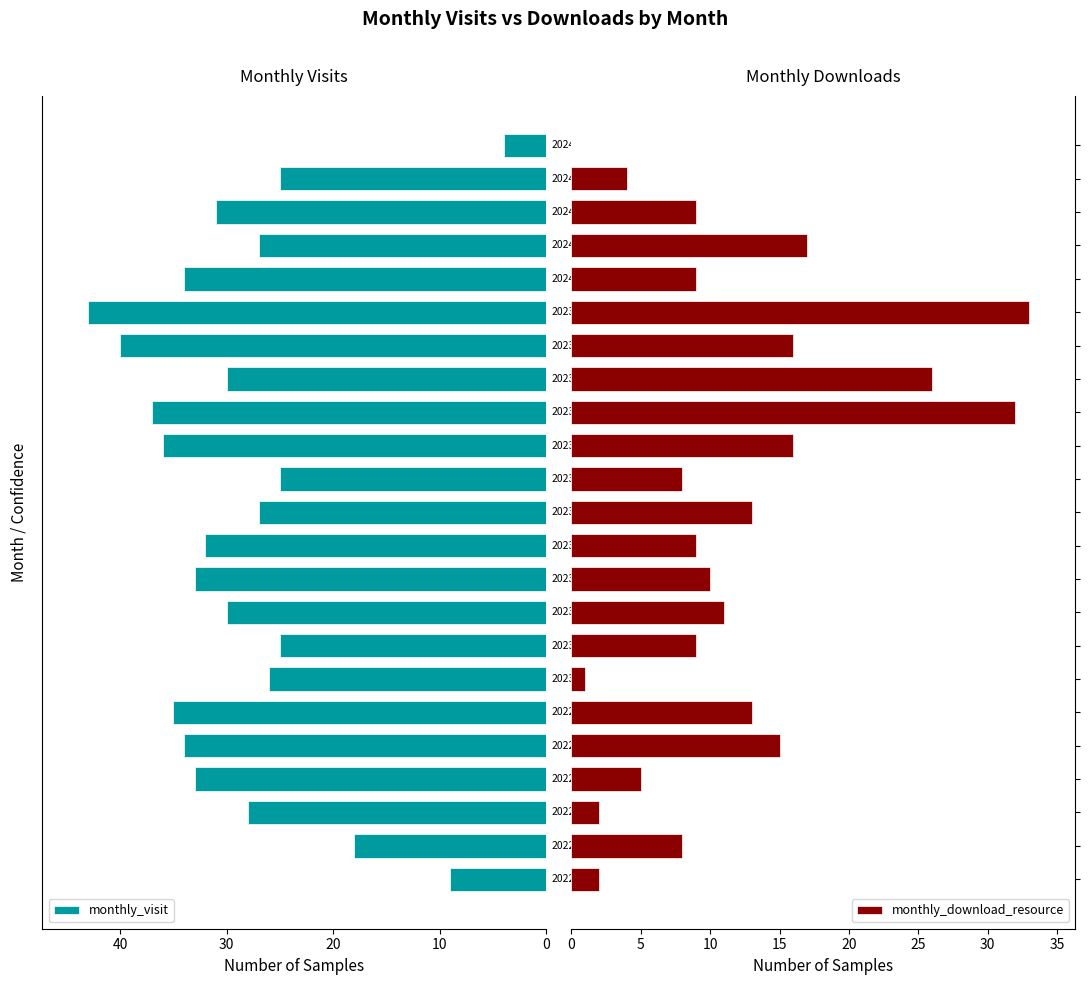

What is the label of the 4th bar from the left?

30